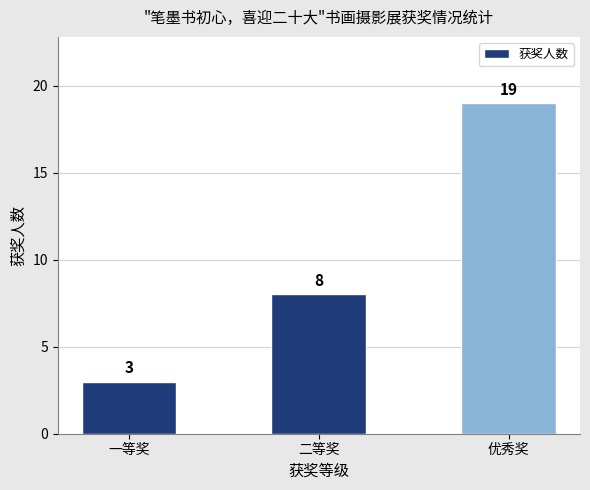

Rank the categories by value from highest to lowest.

优秀奖, 二等奖, 一等奖